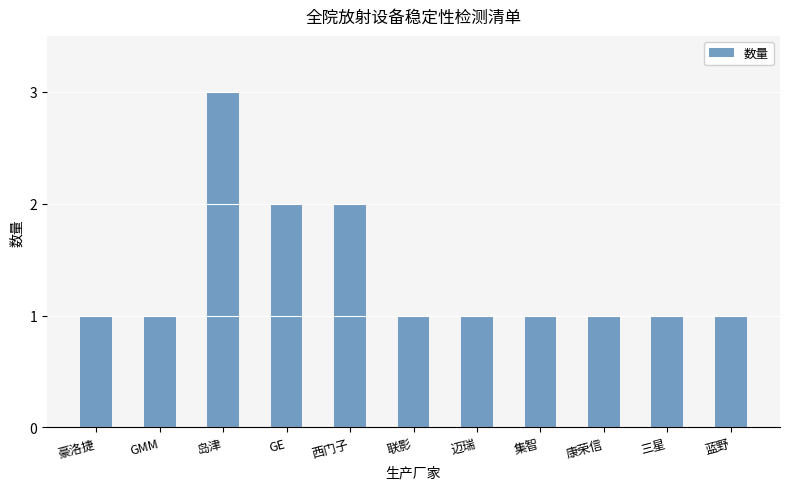

What is the label of the 7th bar from the left?

迈瑞